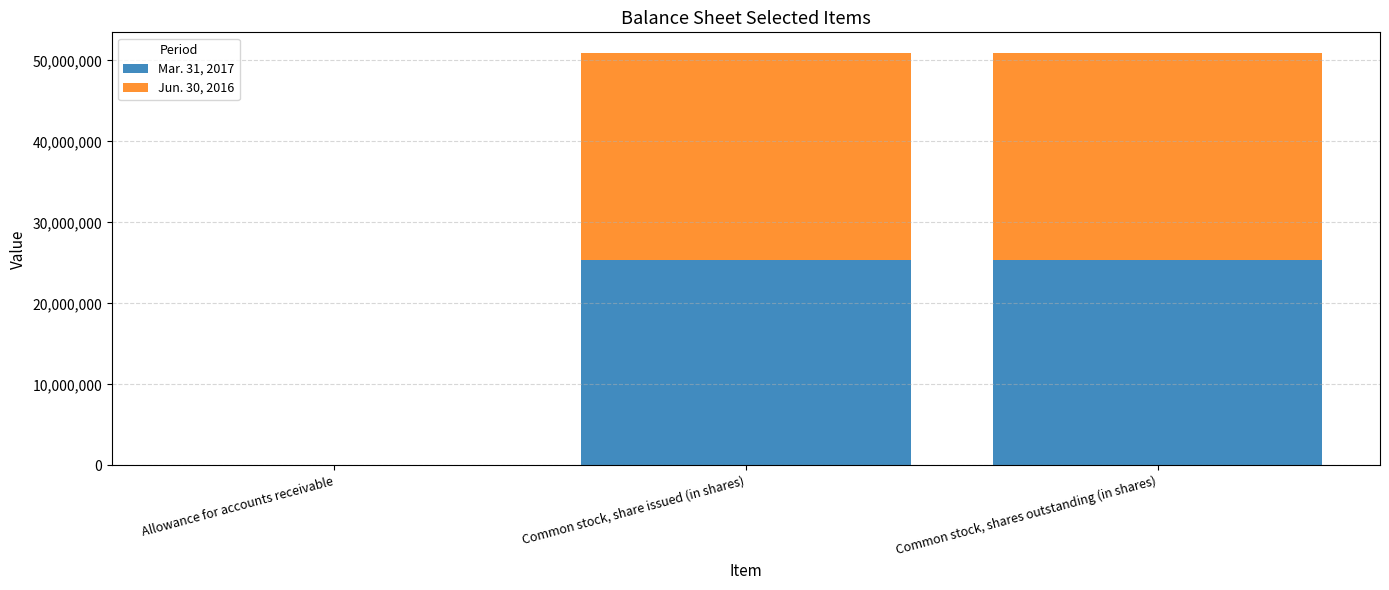

What is the total value across all series at Common stock, shares outstanding (in shares)?

50928704